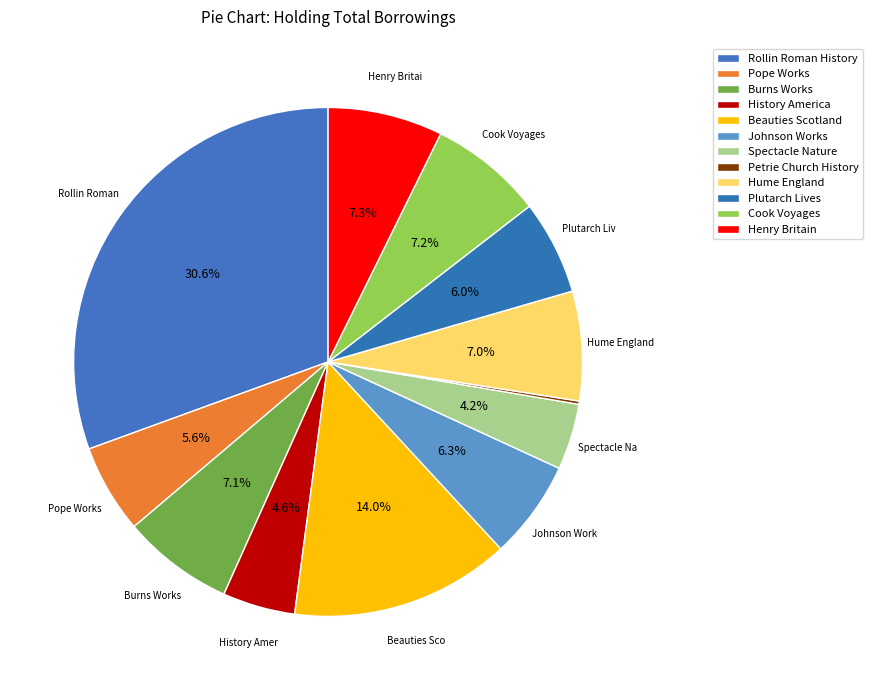

To the nearest percent, what is the average slice percentage?

8%